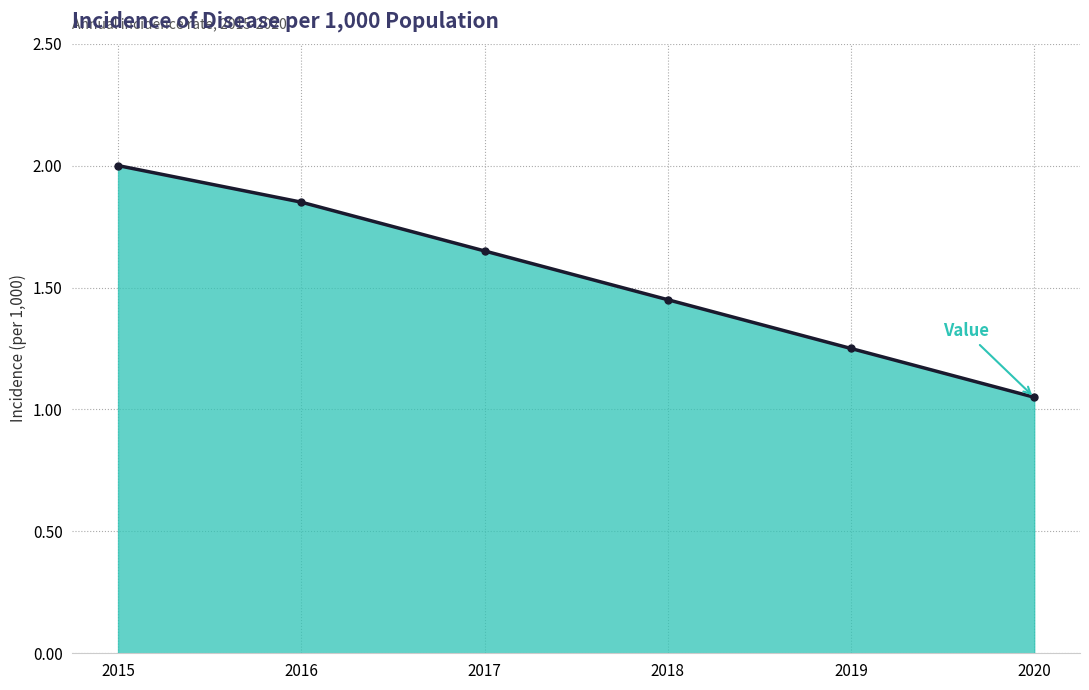

List the labels in order of value, smallest first.

2020, 2019, 2018, 2017, 2016, 2015